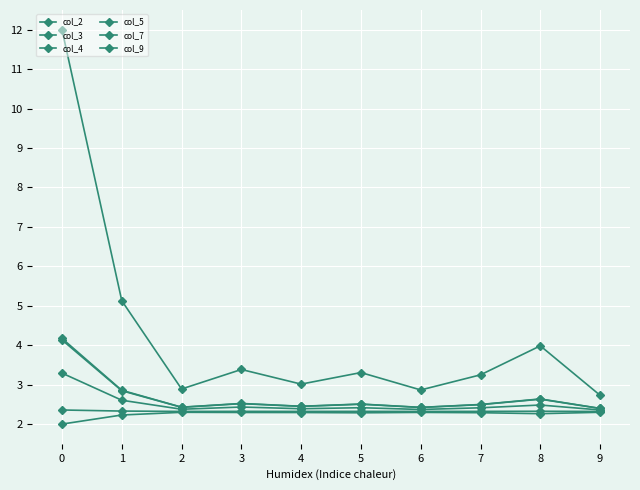

The col_4 series shows 3.9 at 9. True or false?

False